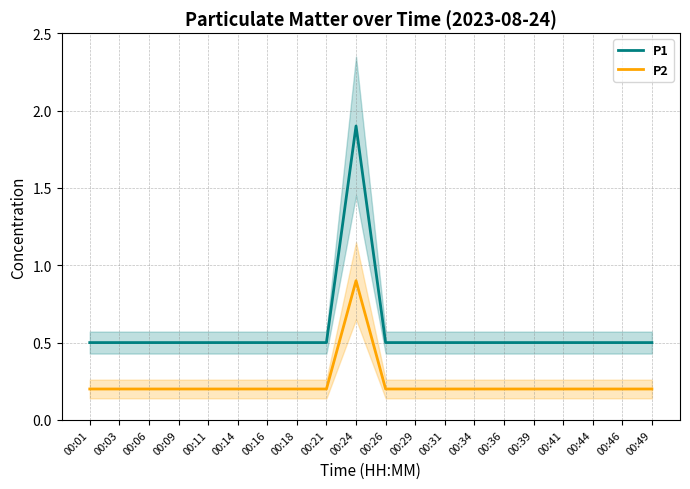

Reading right to left, transcribe all the data shown in this chart.

P1: 00:49=0.5	00:46=0.5	00:44=0.5	00:41=0.5	00:39=0.5	00:36=0.5	00:34=0.5	00:31=0.5	00:29=0.5	00:26=0.5	00:24=1.9	00:21=0.5	00:18=0.5	00:16=0.5	00:14=0.5	00:11=0.5	00:09=0.5	00:06=0.5	00:03=0.5	00:01=0.5
P2: 00:49=0.2	00:46=0.2	00:44=0.2	00:41=0.2	00:39=0.2	00:36=0.2	00:34=0.2	00:31=0.2	00:29=0.2	00:26=0.2	00:24=0.9	00:21=0.2	00:18=0.2	00:16=0.2	00:14=0.2	00:11=0.2	00:09=0.2	00:06=0.2	00:03=0.2	00:01=0.2